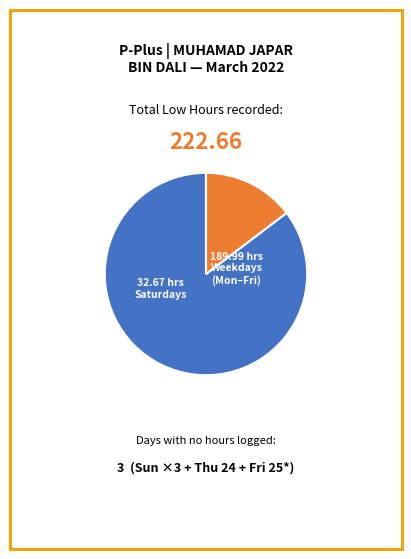

Is there a majority slice in this chart?

Yes